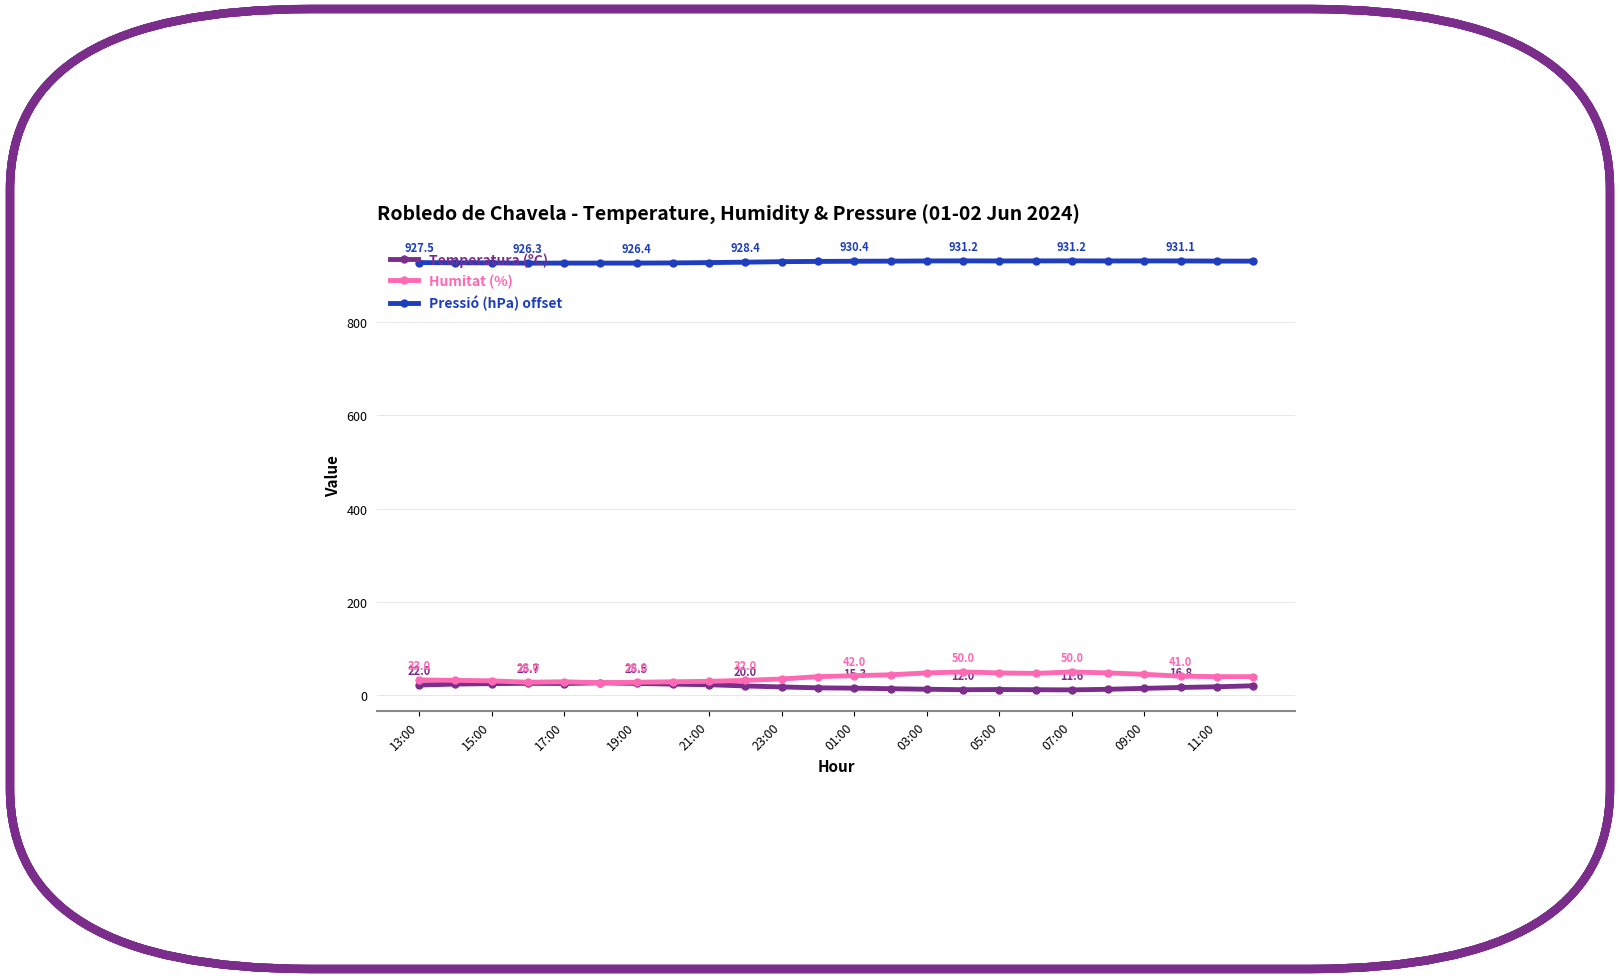

Which series has the largest total across all categories?

Pressió (hPa) offset